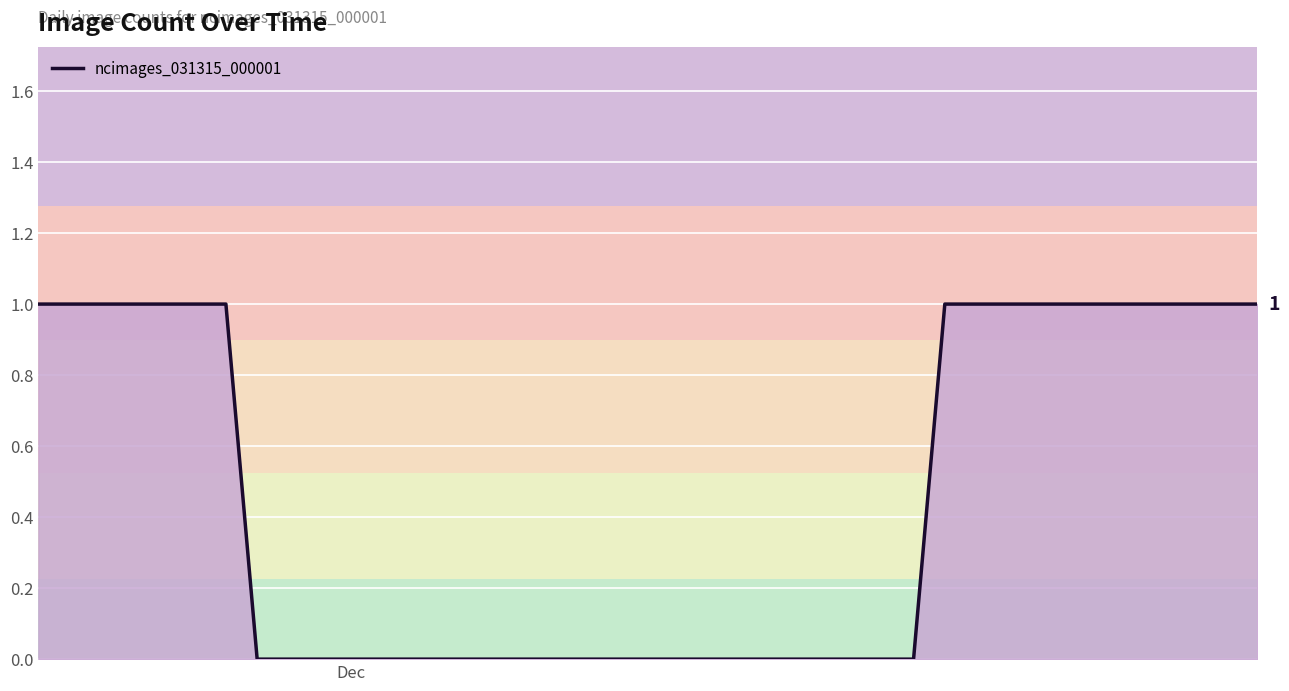

Count the number of data series in this chart.

1